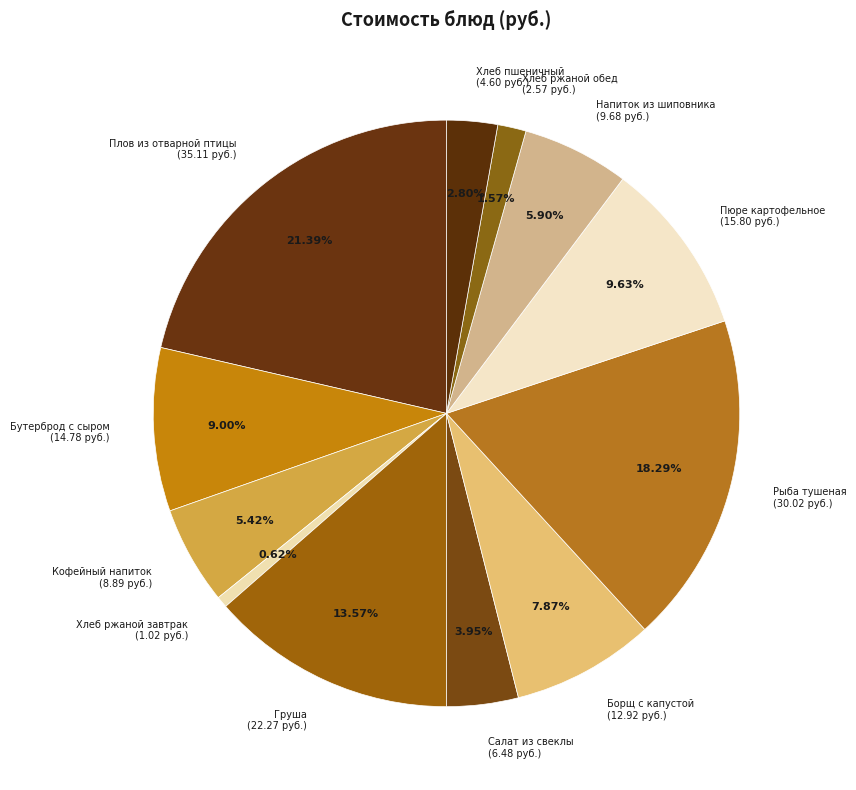

Which category has the biggest portion of the pie?

Плов из отварной птицы (35.11 руб.)